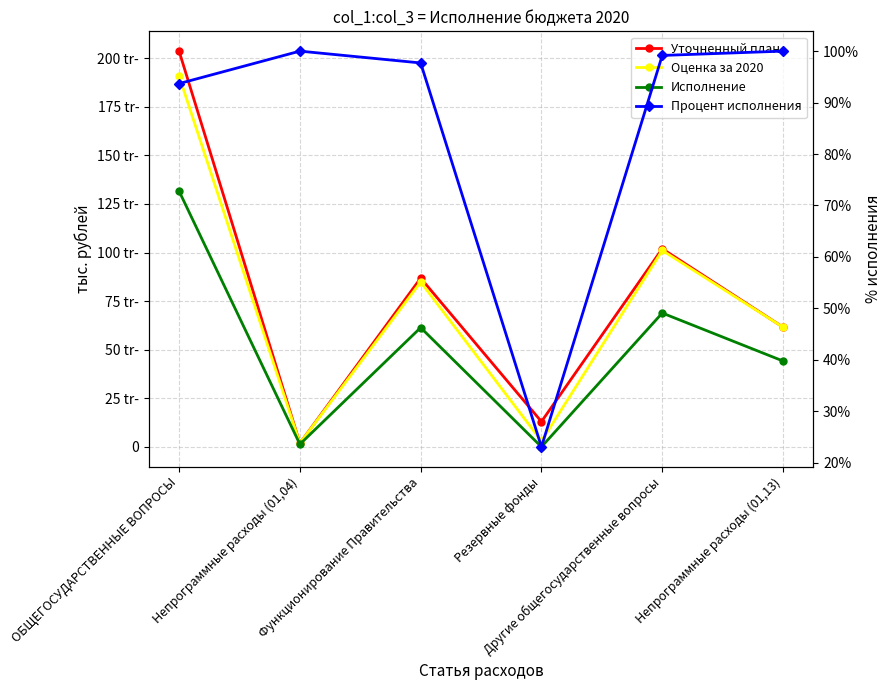

In Оценка за 2020, how many points are lower than both neighbors (excluding endpoints)?

2